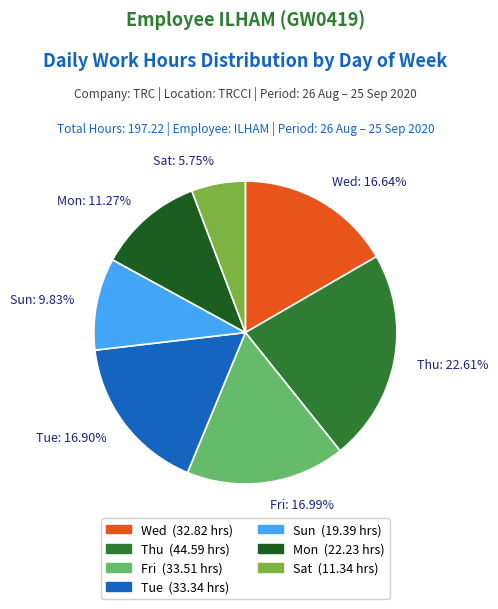

Which category has the smallest portion of the pie?

Sat